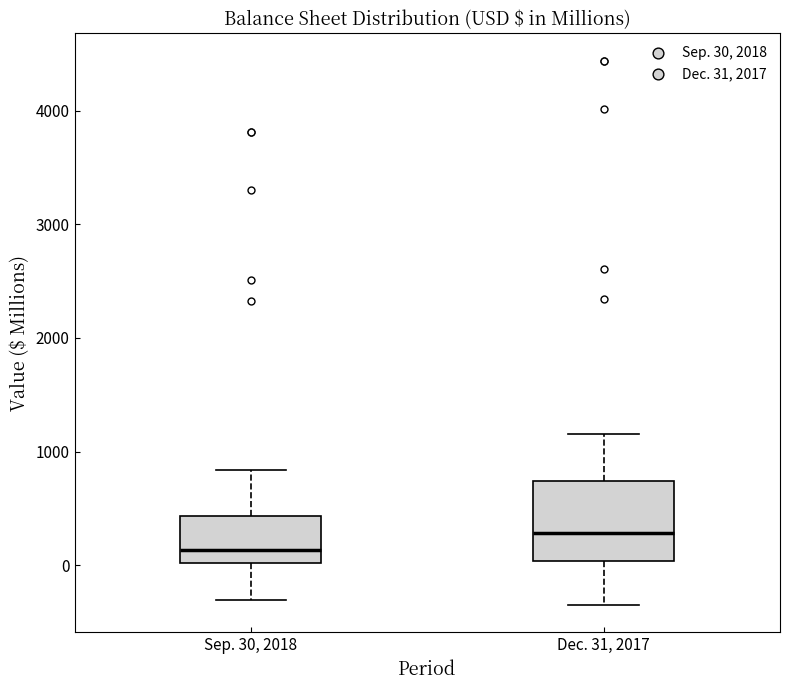

Reading left to right, transcribe this box plot: for each box, give where its median line is, the range the box spans, and where its two whiskers end, as read against the y-axis. The values are not printed on the chart, so give them approximately, as read against the axis.

Sep. 30, 2018: median 100, box 0 to 400, whiskers -300 to 800
Dec. 31, 2017: median 300, box 0 to 700, whiskers -400 to 1200